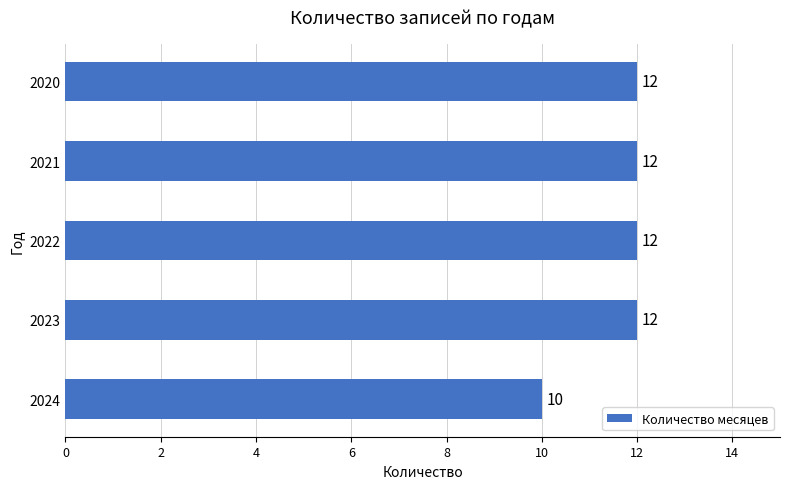

What value does the data have at 2022?

12